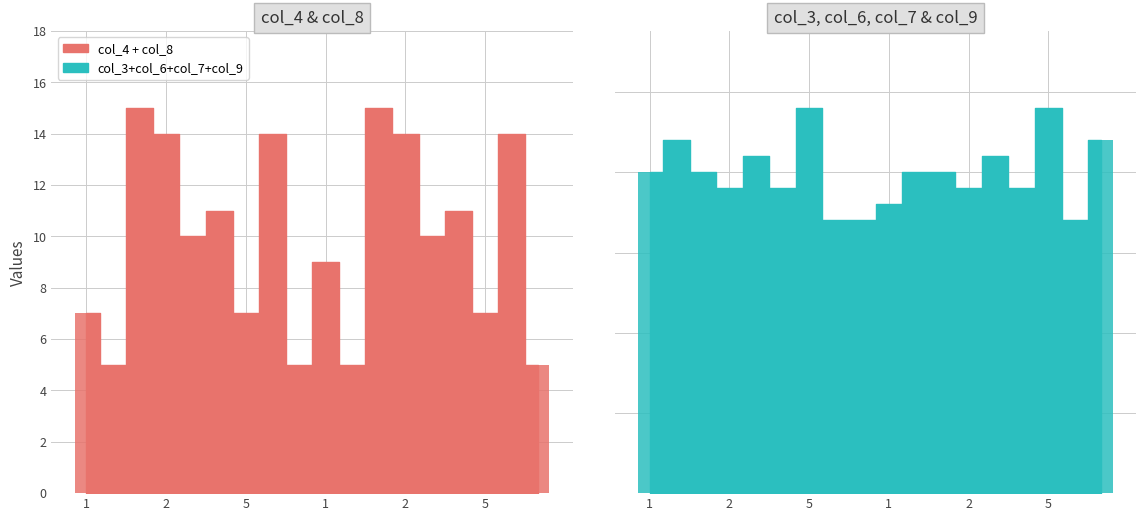

Reading left to right, extract all data points from this chart.

col_4 + col_8 bar: 7	5	15	14	10	11	7	14	5	9	5	15	14	10	11	7	14	5
col_3 + col_6 + col_7 + col_9 bar: 20	22	20	19	21	19	24	17	17	18	20	20	19	21	19	24	17	22